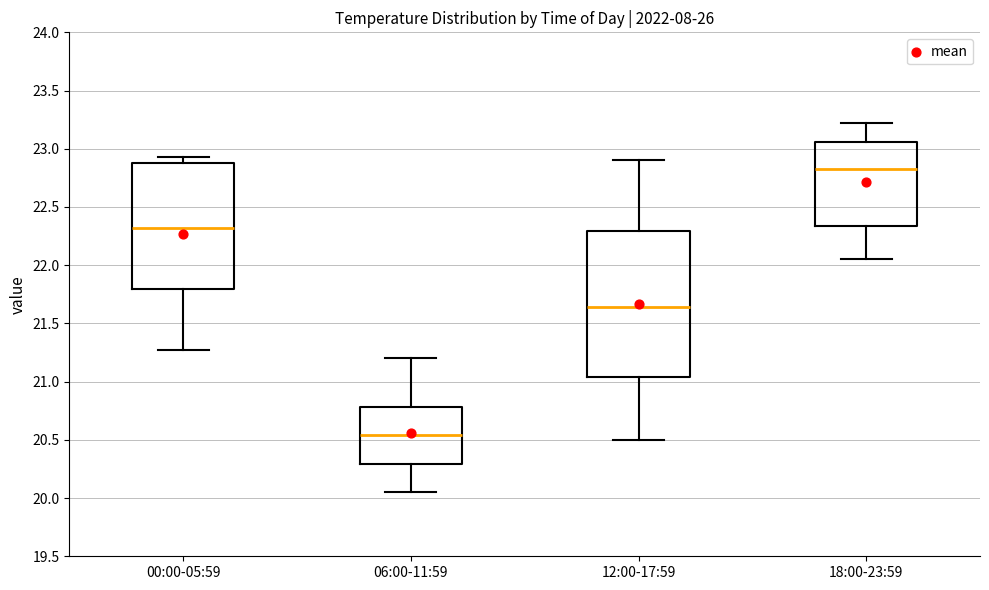

Reading left to right, read every box against the y-axis: the position of its median line, the range the box covers, and the ends of its whiskers. The values are not printed on the chart, so give them approximately, as read against the axis.

00:00-05:59: median 22.30, box 21.80 to 22.90, whiskers 21.25 to 22.95
06:00-11:59: median 20.55, box 20.30 to 20.80, whiskers 20.05 to 21.20
12:00-17:59: median 21.65, box 21.05 to 22.30, whiskers 20.50 to 22.90
18:00-23:59: median 22.85, box 22.35 to 23.05, whiskers 22.05 to 23.20